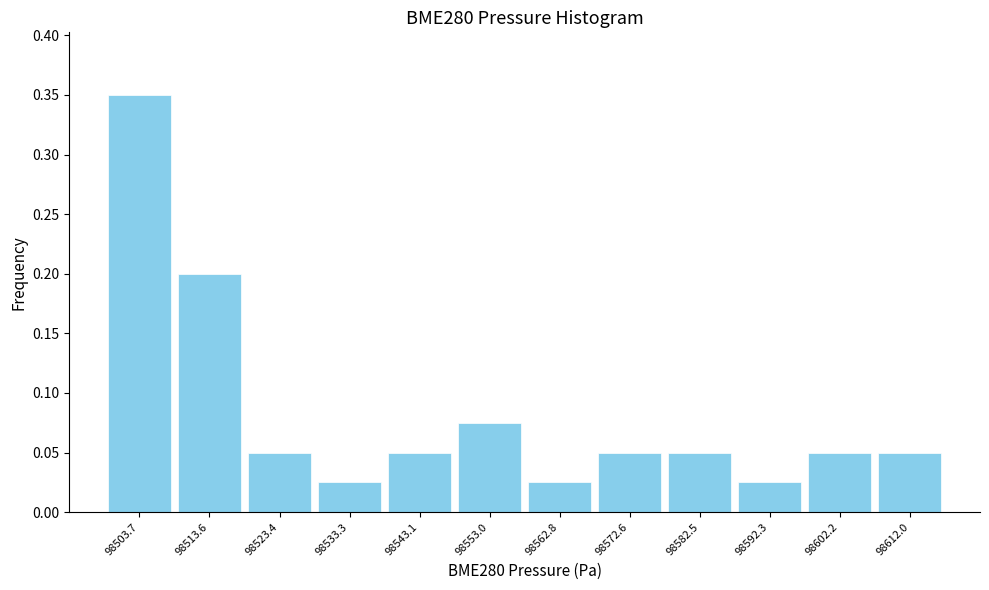

Reading left to right, list every bar in this chart as the range it spans on the x-axis followed by its height. Neither the bar edges nor the heights are printed on the chart, so give them approximately, as read against the axes.

98499 to 98509: 0.350
98509 to 98518: 0.200
98518 to 98528: 0.050
98528 to 98538: 0.025
98538 to 98548: 0.050
98548 to 98558: 0.075
98558 to 98568: 0.025
98568 to 98578: 0.050
98578 to 98587: 0.050
98587 to 98597: 0.025
98597 to 98607: 0.050
98607 to 98617: 0.050